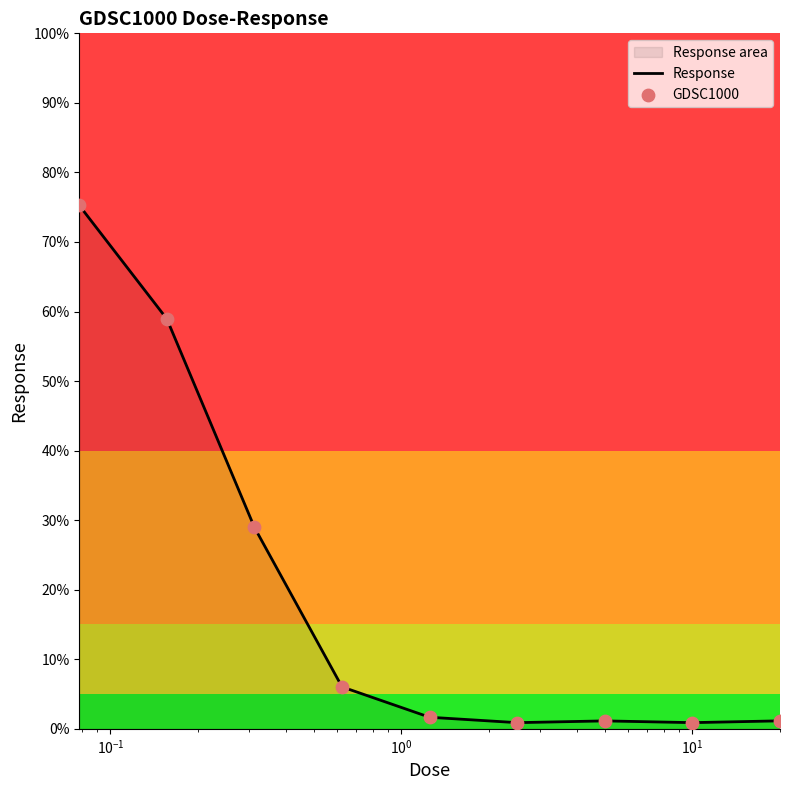

Which series has the largest total across all categories?

Response